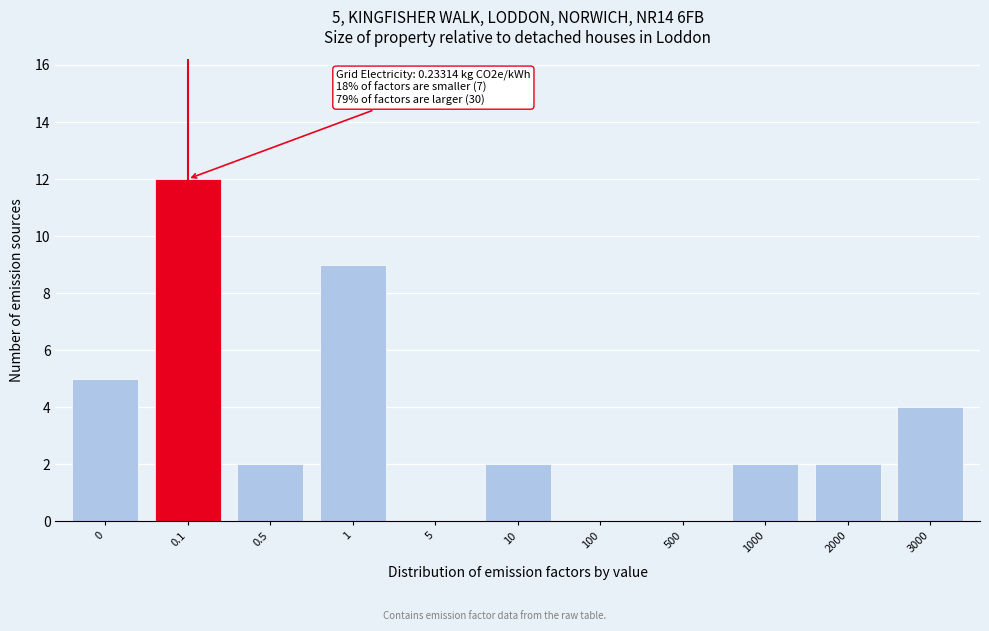

Reading left to right, extract all data points from this chart.

0=5	0.1=12	0.5=2	1=9	5=0	10=2	100=0	500=0	1000=2	2000=2	3000=4